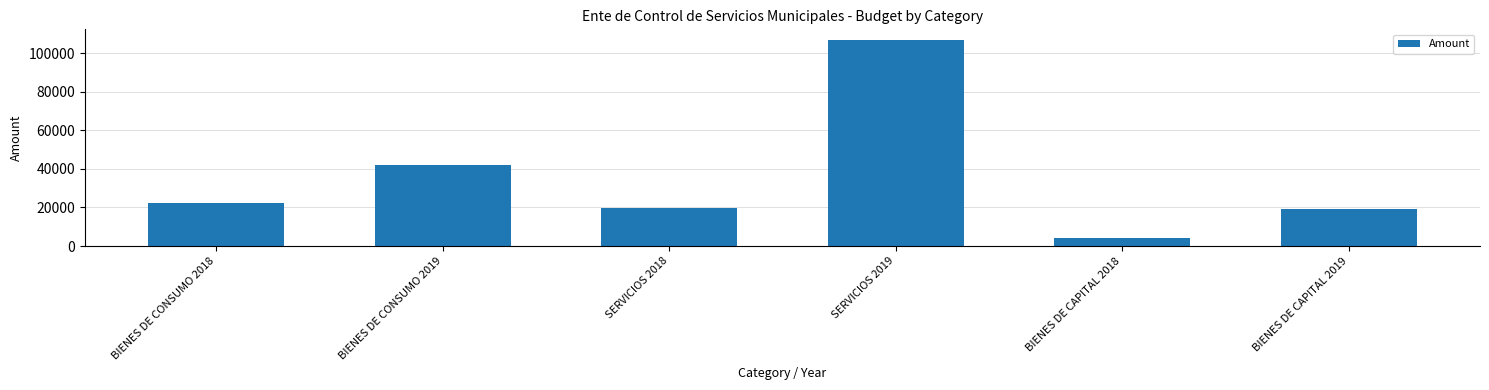

Which label corresponds to the smallest value in the chart?

BIENES DE CAPITAL 2018